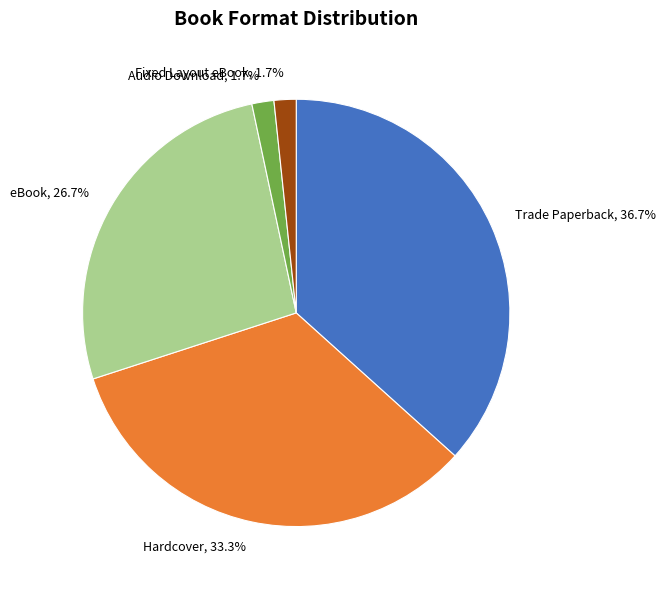

The Trade Paperback slice represents 37% of the pie. True or false?

True